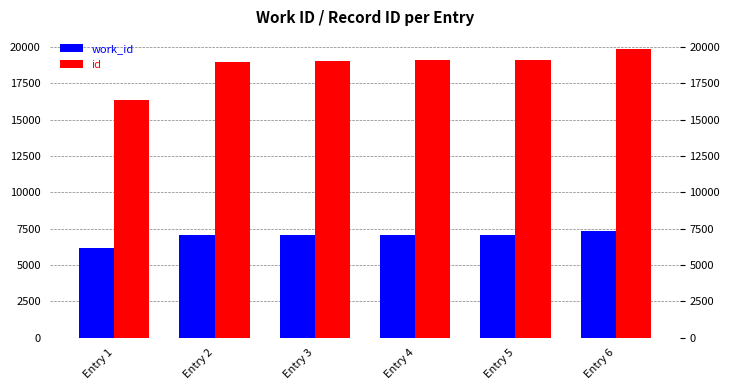

At how many categories does at least one series exceed 19077?

2